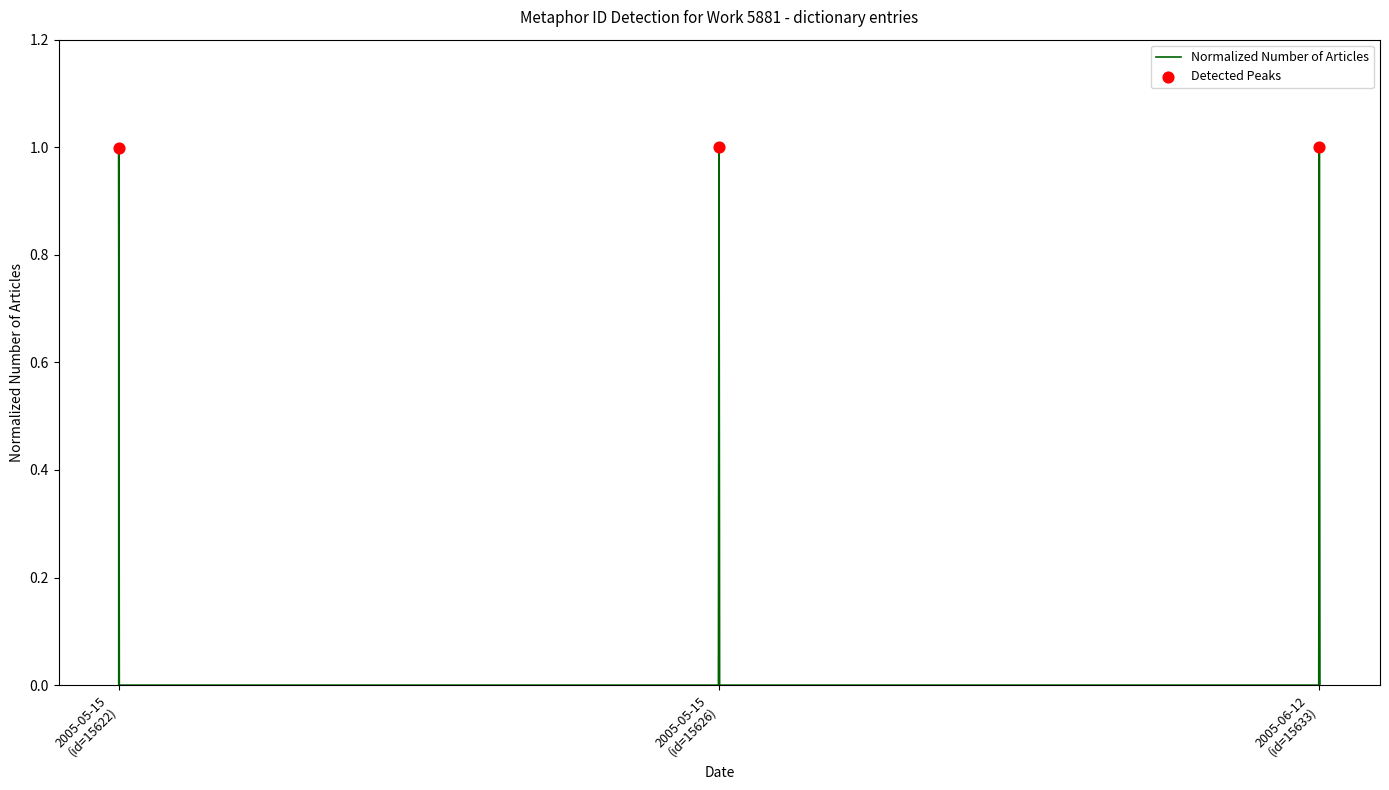

What is the ratio of the value at 2005-05-15 (id=15622) to the value at 2005-06-12 (id=15633)?

1.0